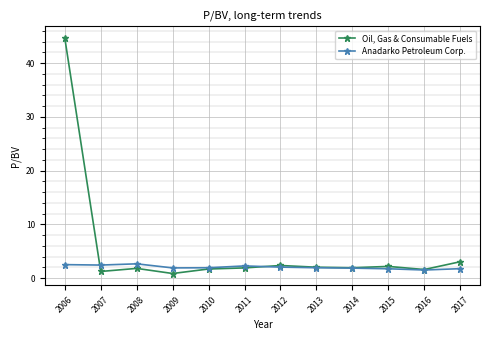

Rank the series by their maximum value, from lowest to highest.

Anadarko Petroleum Corp., Oil, Gas & Consumable Fuels